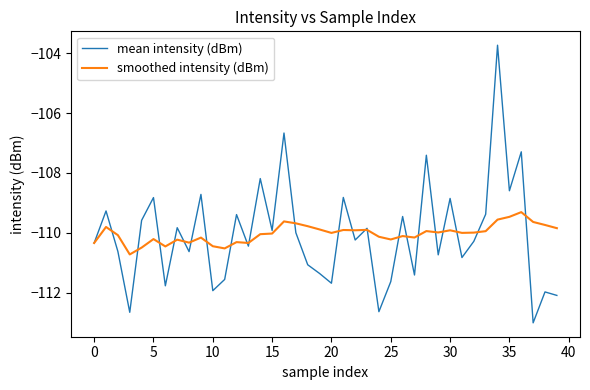

Which series has the largest range (max minus min)?

mean intensity (dBm)